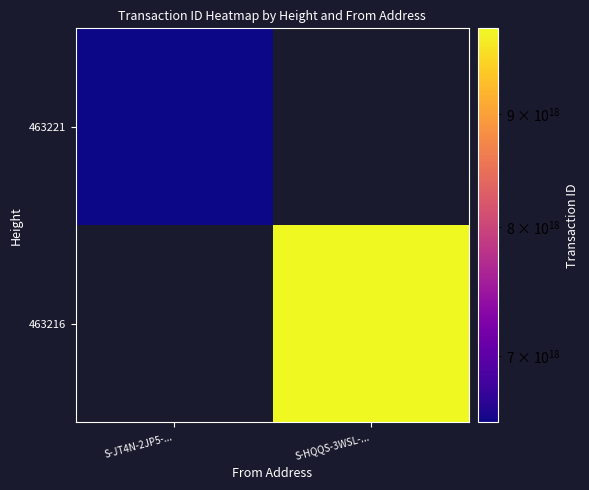

At which label does 463221 reach its minimum?

S-JT4N-2JP5-...